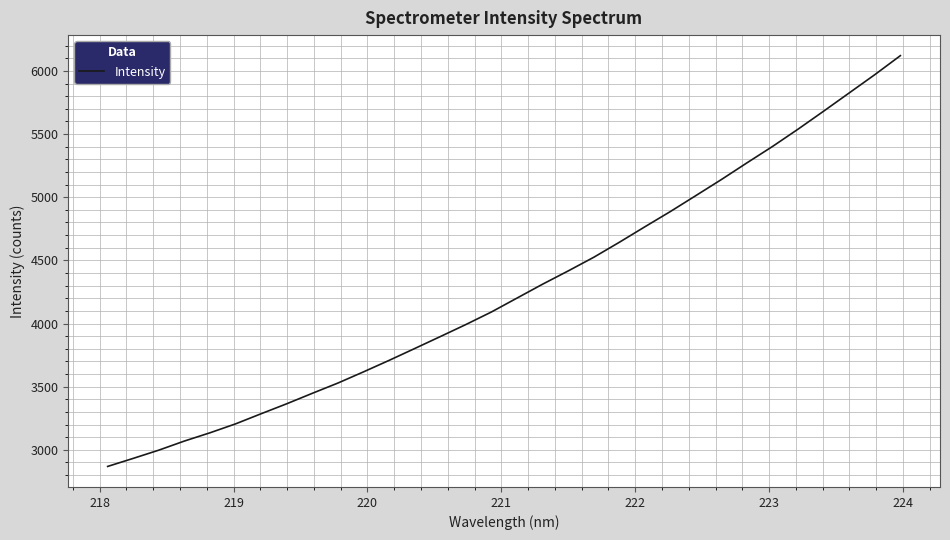

What is the maximum value shown in the chart?

6121.1